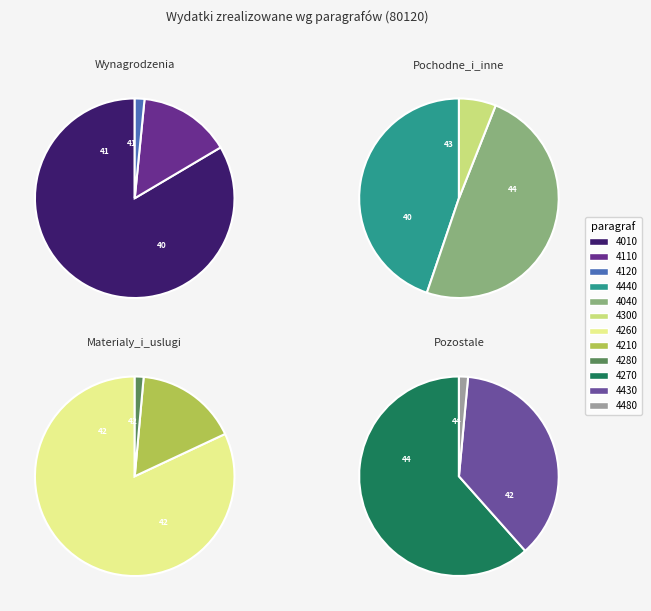

Does 4480 represent more than half of the total?

No